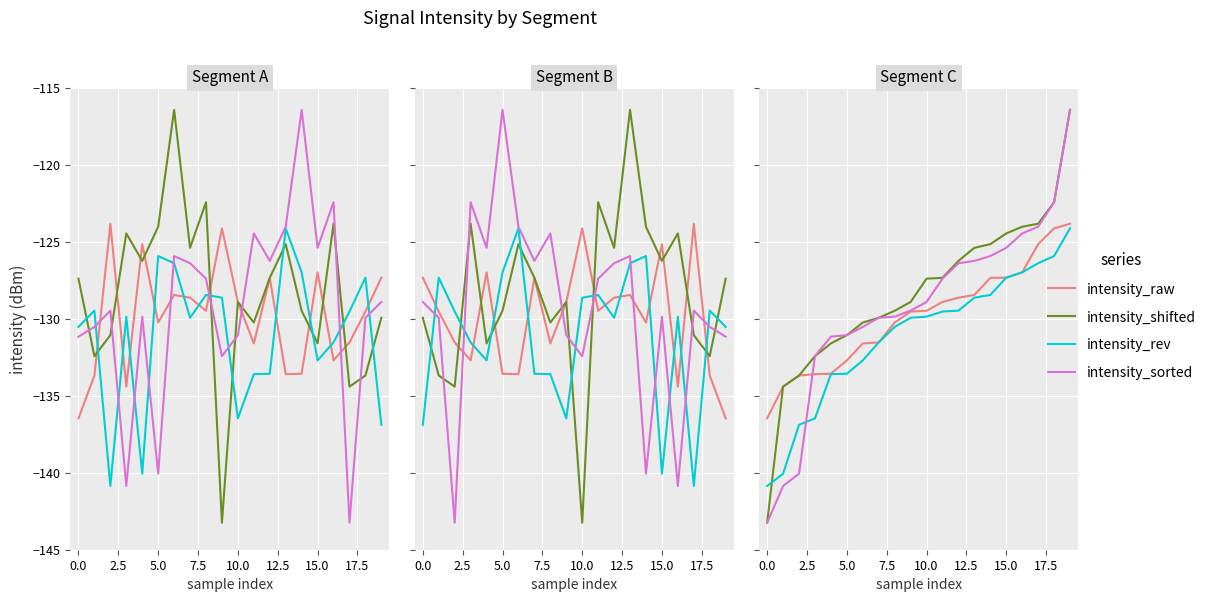

Which series has the largest range (max minus min)?

intensity_shifted